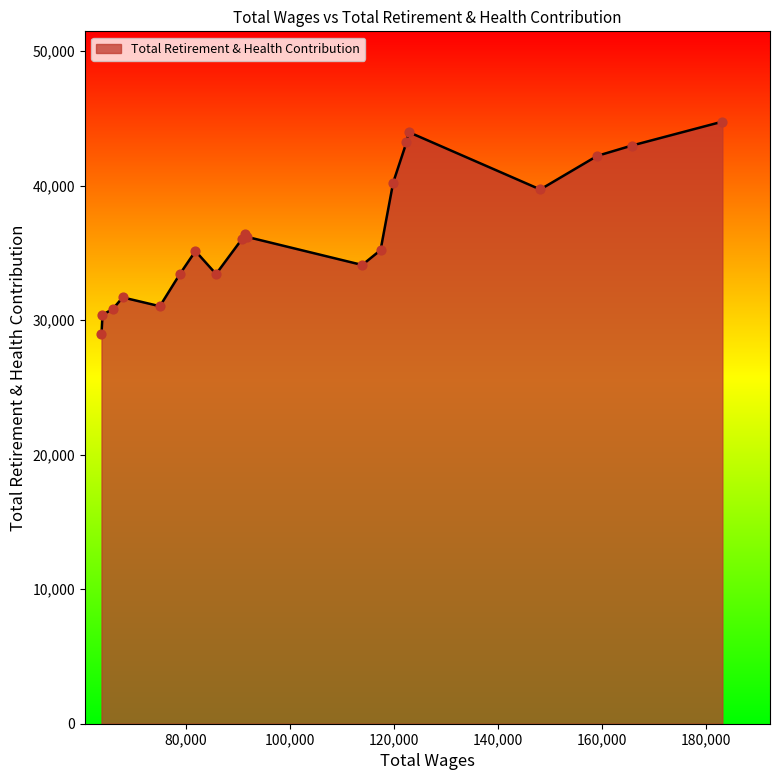

What is the smallest value displayed?

28936